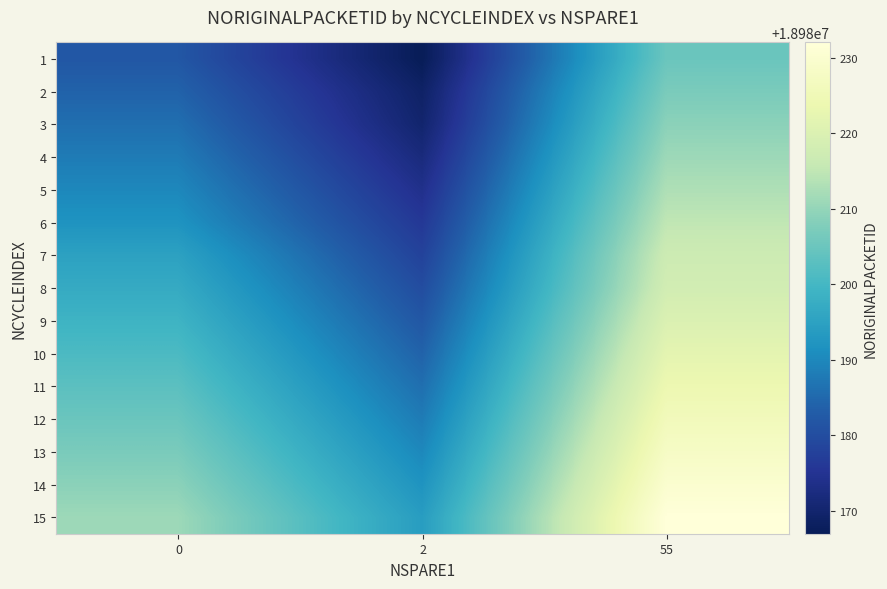

Between 0 and 55, which is larger?

55